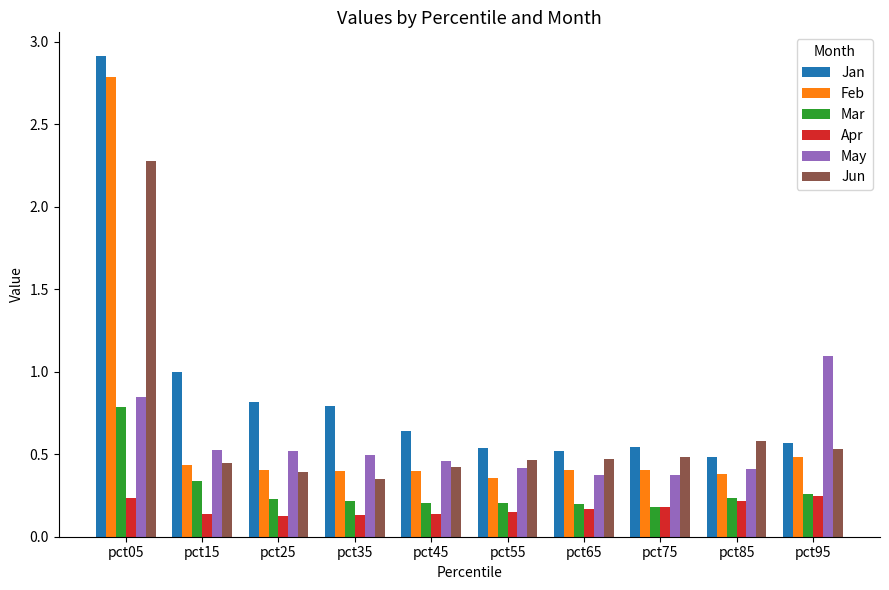

Which category has the lowest value in the Jun series?

pct35